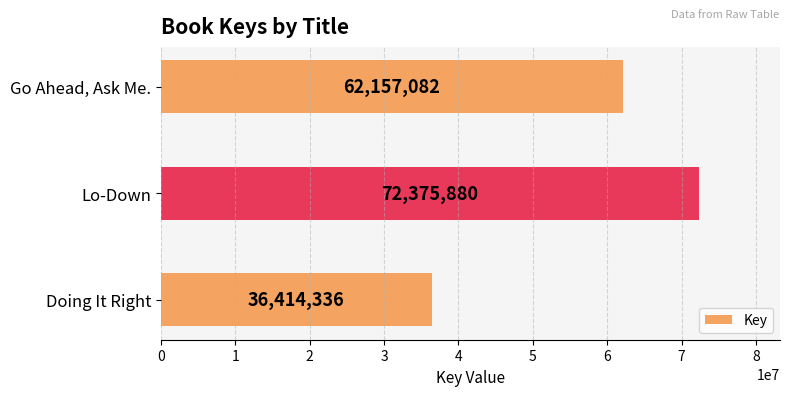

List the labels in order of value, largest first.

Lo-Down, Go Ahead, Ask Me., Doing It Right